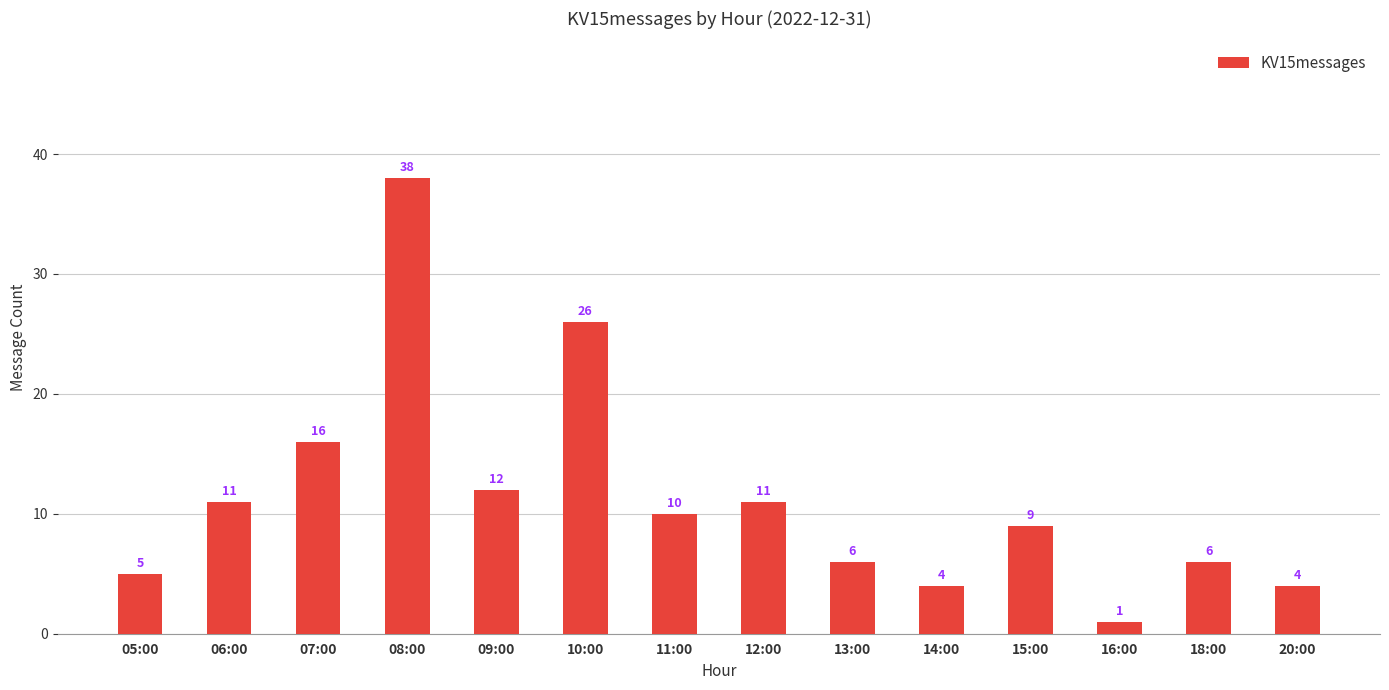

What is the sum of the values at 16:00 and 08:00?

39